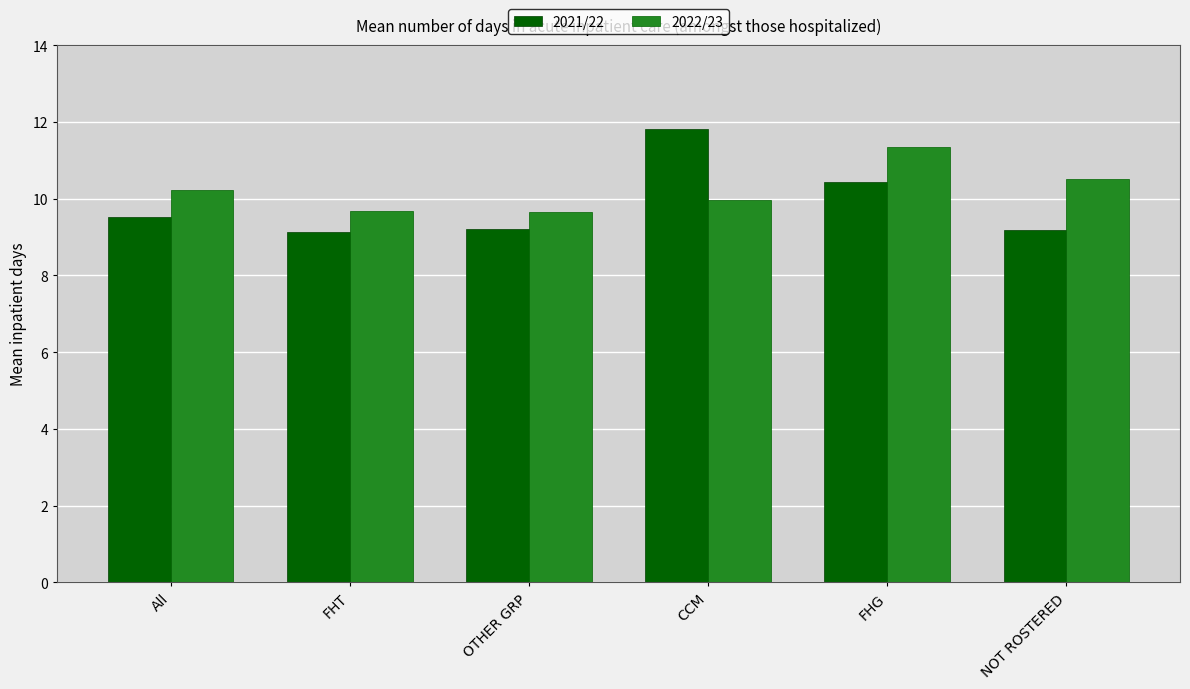

True or false: 2021/22 has a value of 9.5 at All.

True